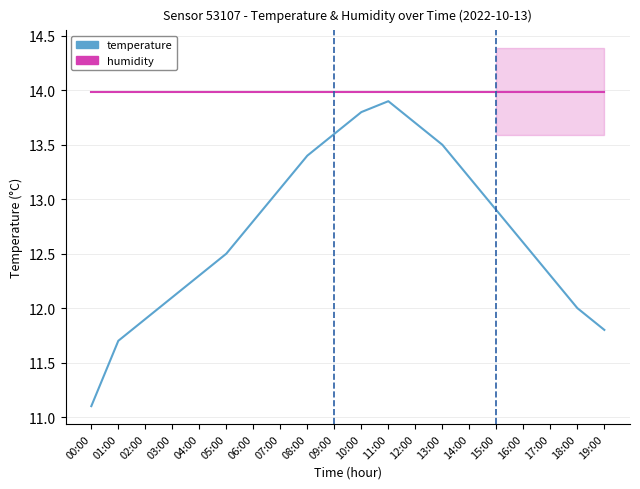

Reading left to right, extract all data points from this chart.

temperature: 11.1	11.7	11.9	12.1	12.3	12.5	12.8	13.1	13.4	13.6	13.8	13.9	13.7	13.5	13.2	12.9	12.6	12.3	12.0	11.8
humidity: 14.0	14.0	14.0	14.0	14.0	14.0	14.0	14.0	14.0	14.0	14.0	14.0	14.0	14.0	14.0	14.0	14.0	14.0	14.0	14.0